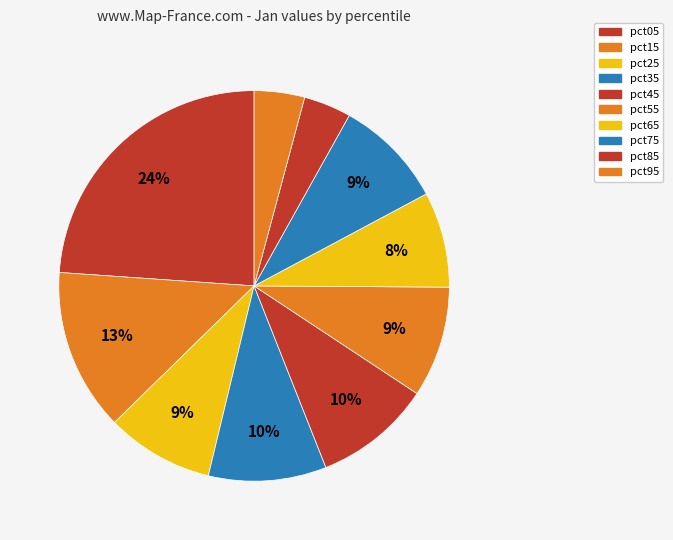

To the nearest percent, what percentage of the pie is pct45?

10%